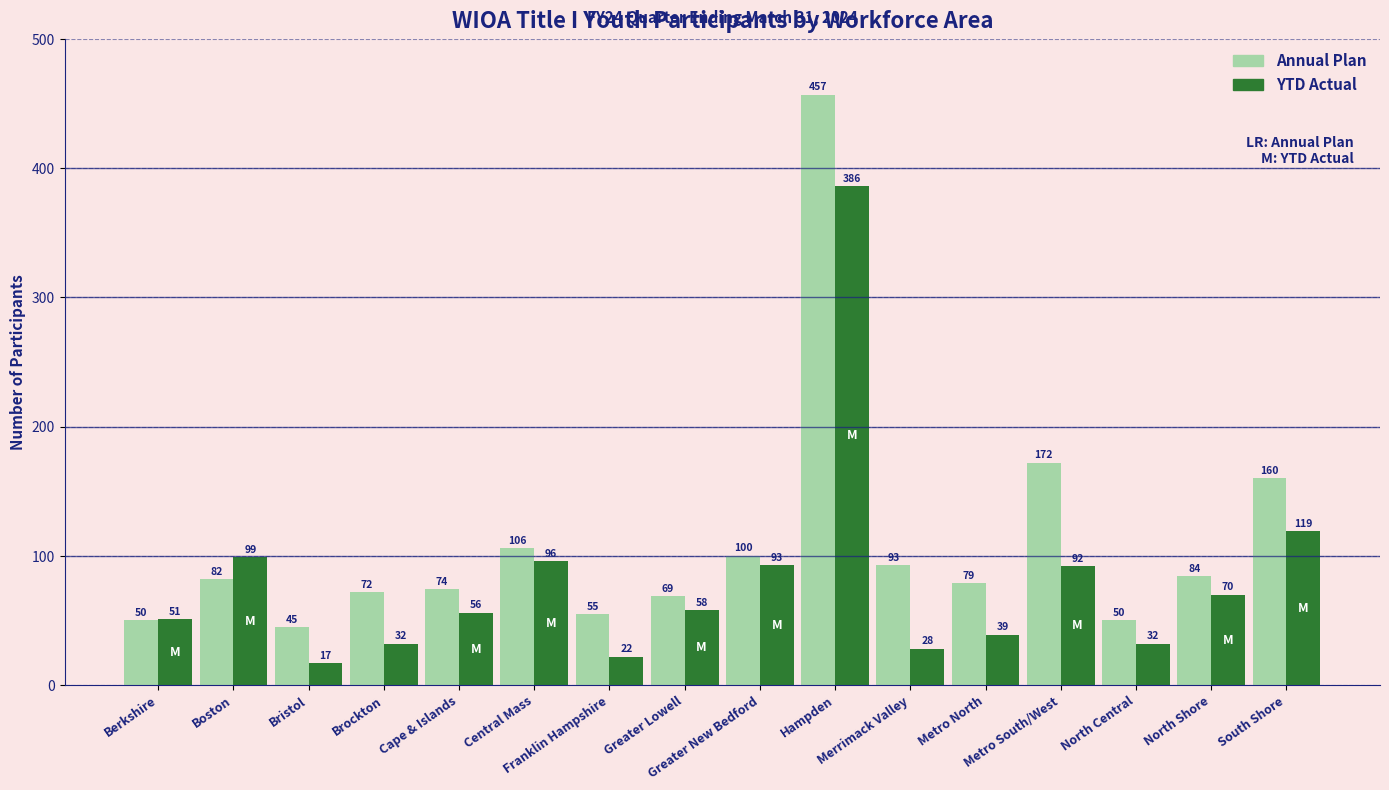

Reading left to right, list all the values displayed in this chart.

Annual Plan: Berkshire=50	Boston=82	Bristol=45	Brockton=72	Cape & Islands=74	Central Mass=106	Franklin Hampshire=55	Greater Lowell=69	Greater New Bedford=100	Hampden=457	Merrimack Valley=93	Metro North=79	Metro South/West=172	North Central=50	North Shore=84	South Shore=160
YTD Actual: Berkshire=51	Boston=99	Bristol=17	Brockton=32	Cape & Islands=56	Central Mass=96	Franklin Hampshire=22	Greater Lowell=58	Greater New Bedford=93	Hampden=386	Merrimack Valley=28	Metro North=39	Metro South/West=92	North Central=32	North Shore=70	South Shore=119